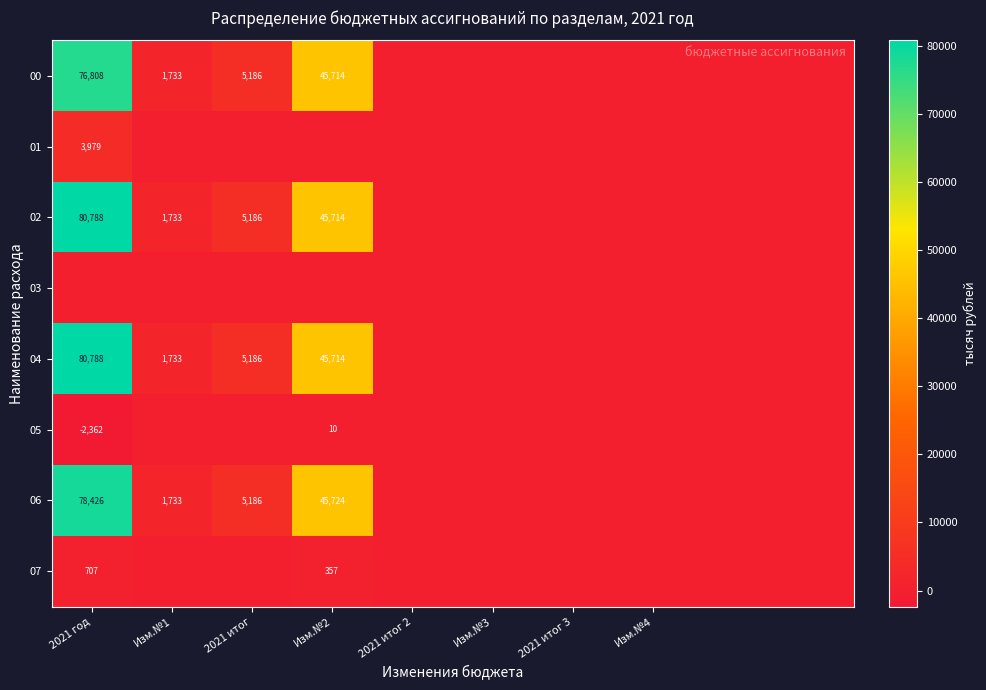

The value of 06 at 2021 год is 51505.7. True or false?

False